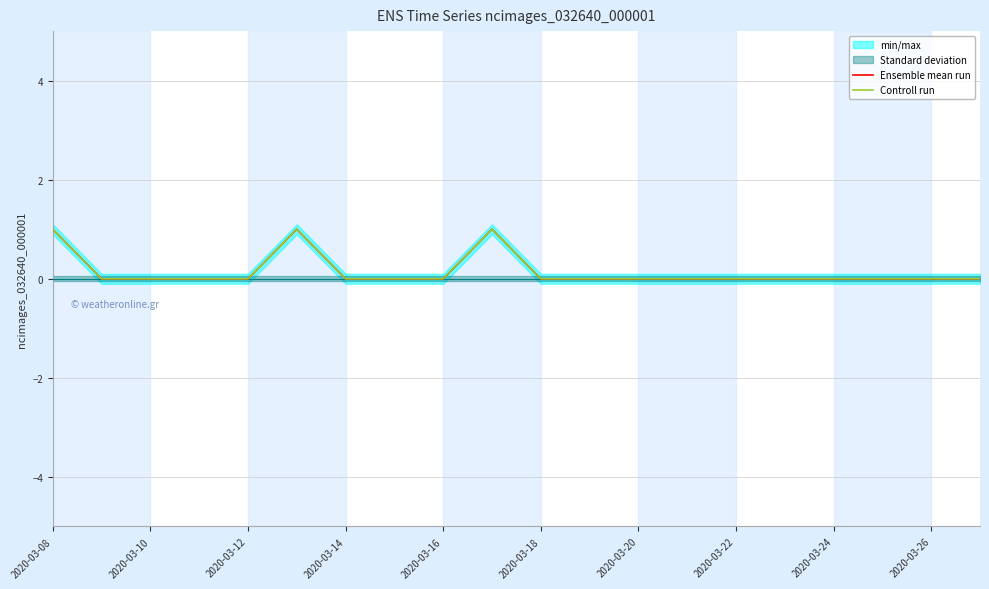

Between 2020-03-26 and 13, which series saw the biggest shift?

Ensemble mean run